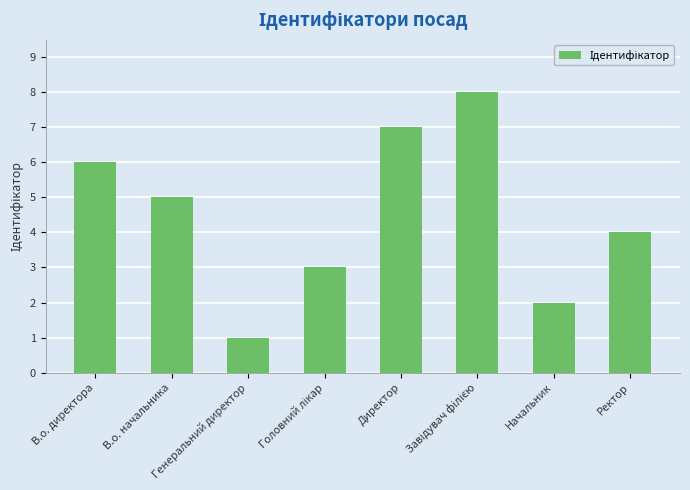

What is the difference between the second highest and second lowest values?

5